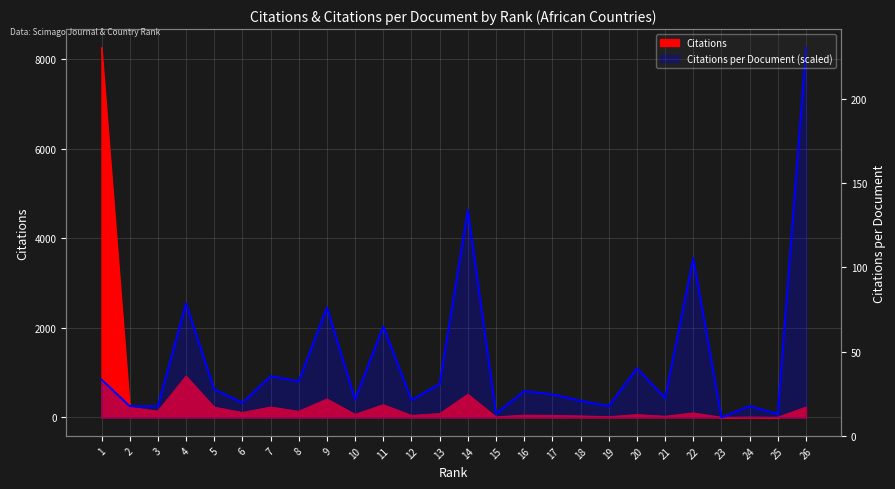

Rank the categories by Citations value from highest to lowest.

1, 4, 14, 9, 11, 7, 26, 5, 2, 3, 8, 6, 22, 13, 10, 20, 16, 12, 17, 18, 21, 19, 15, 24, 25, 23